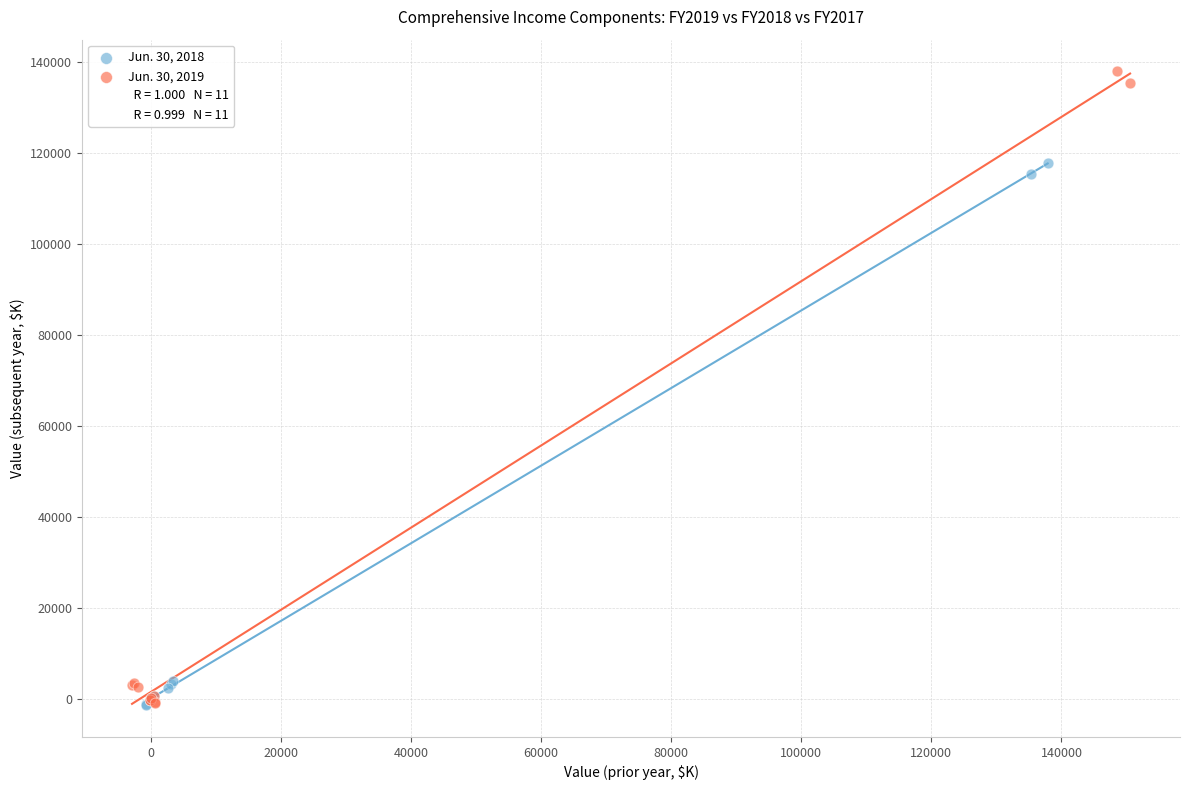

Which series has the widest spread of Y values?

Jun. 30, 2019